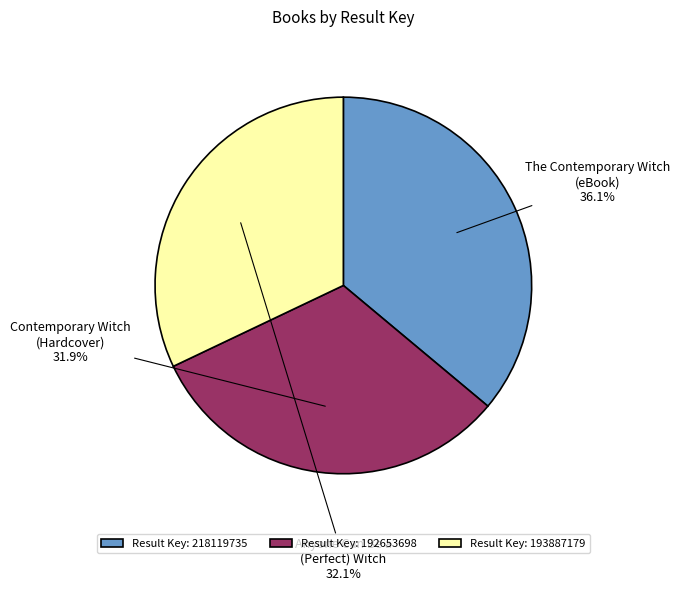

Is there a majority slice in this chart?

No